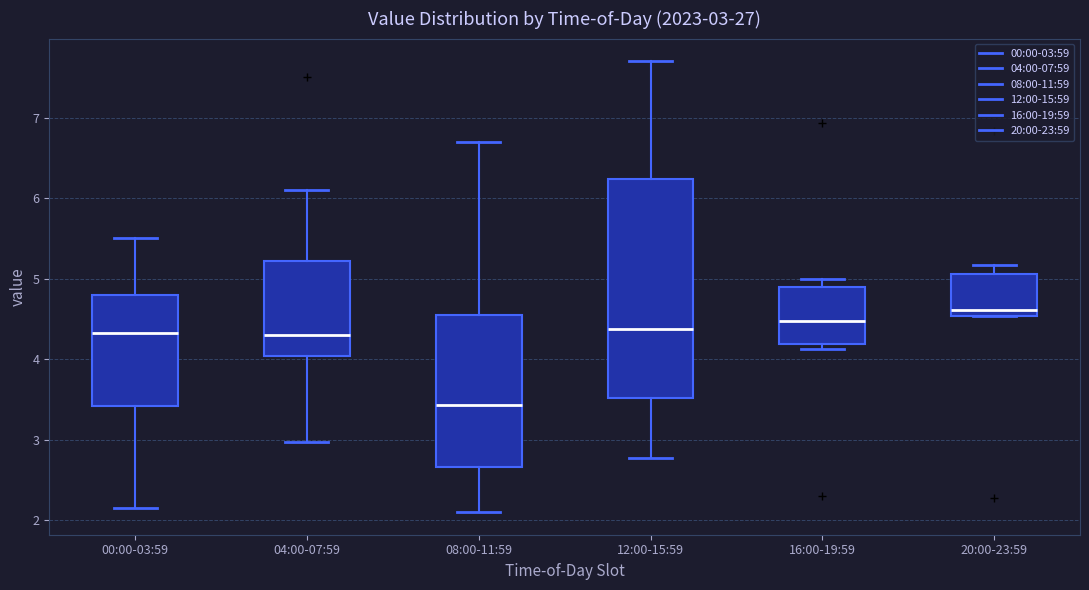

Comparing the boxes themselves (not the whiskers), which one is the tallest?

12:00-15:59